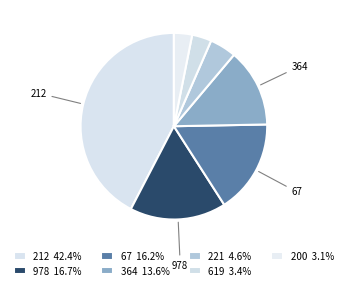

What is the ratio of the value at 619 to the value at 212?

0.1